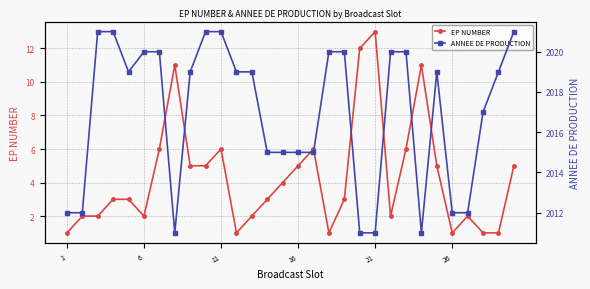

Is it true that EP NUMBER equals 1 at 16?

False